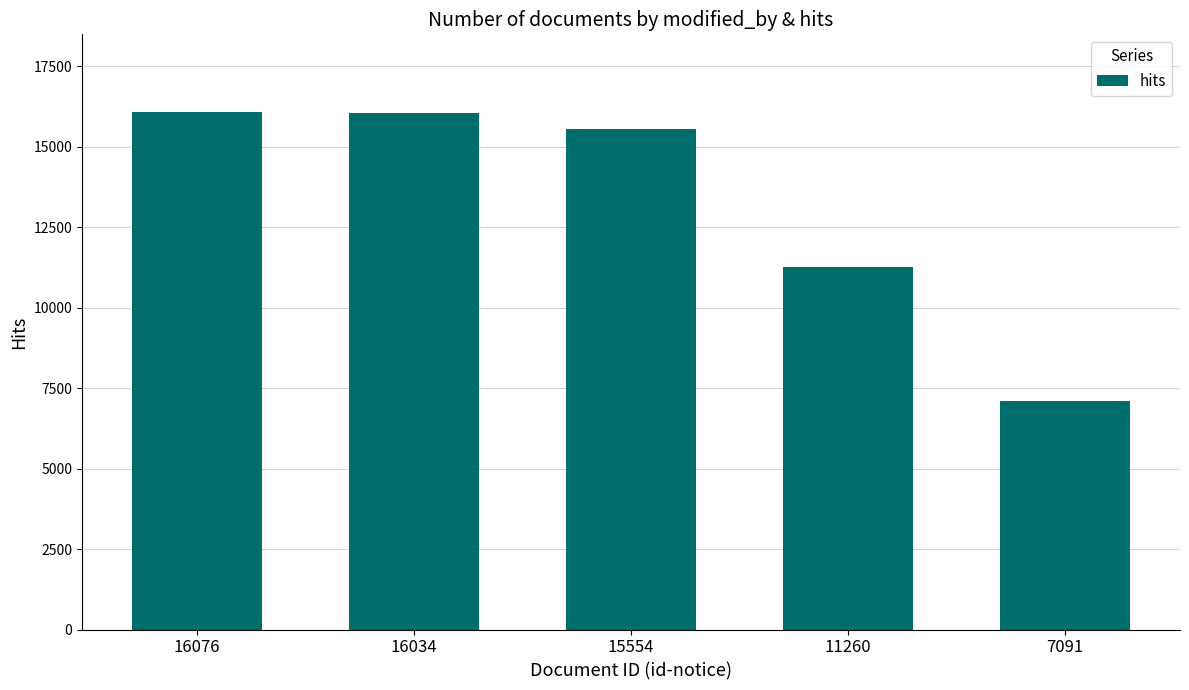

Which label corresponds to the smallest value in the chart?

7091